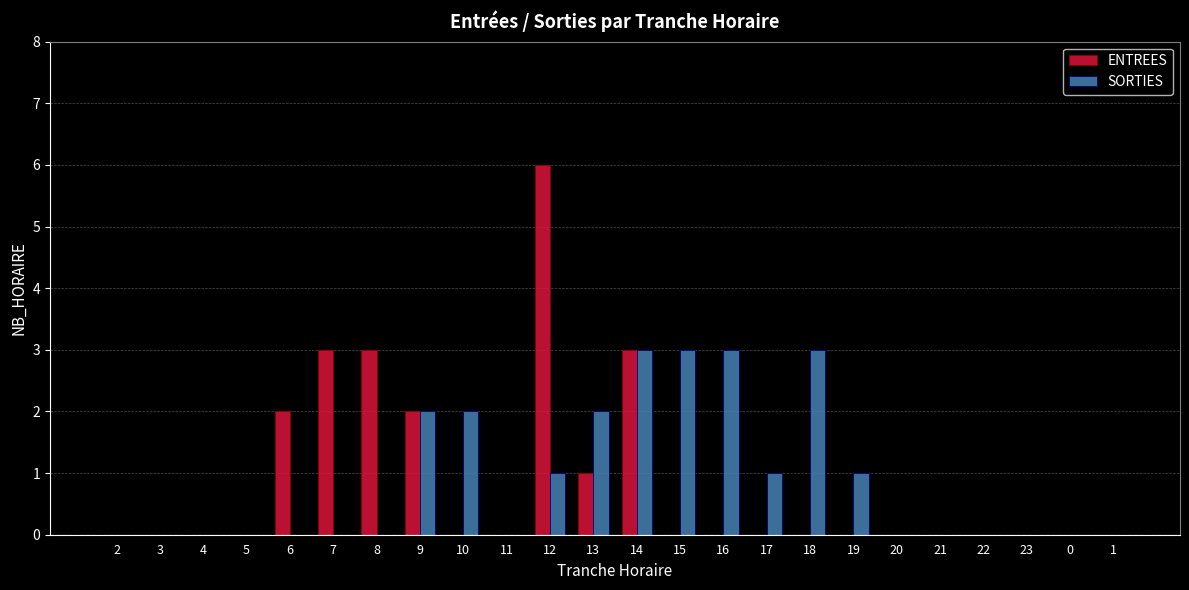

Which series changed the most between 2 and 15?

SORTIES